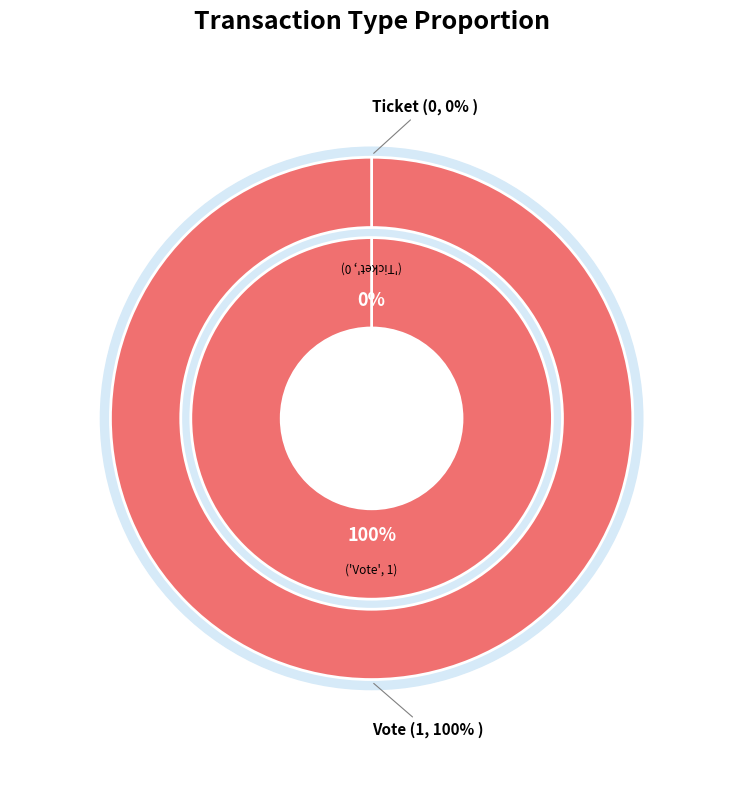

To the nearest percent, what portion does Vote represent?

100%